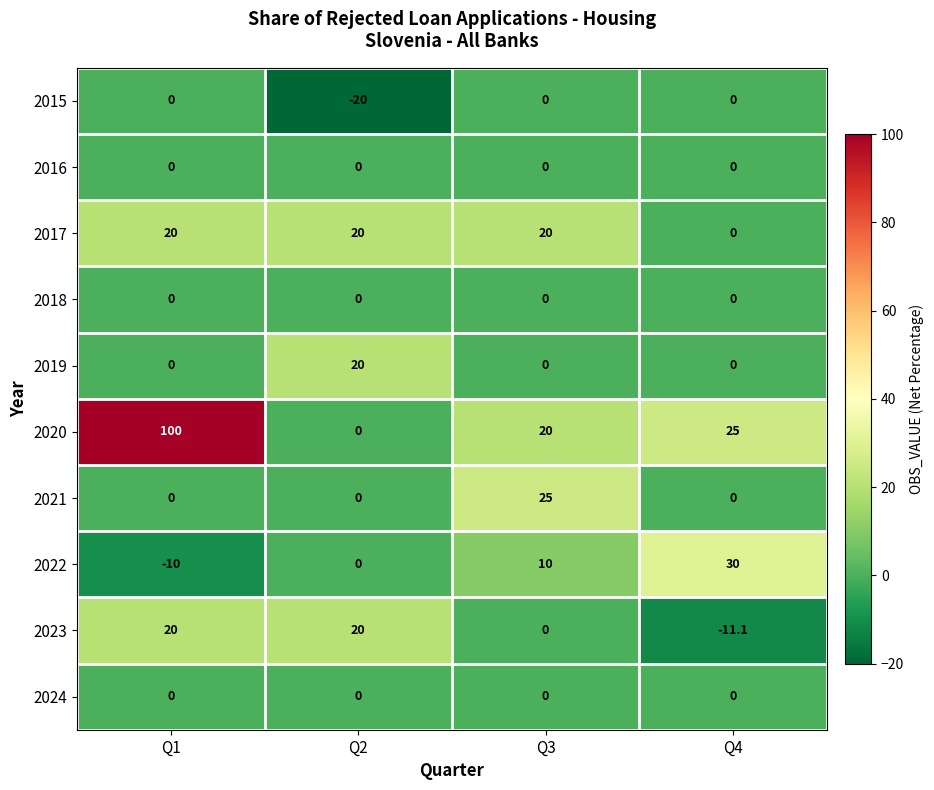

How many series are shown in this chart?

10